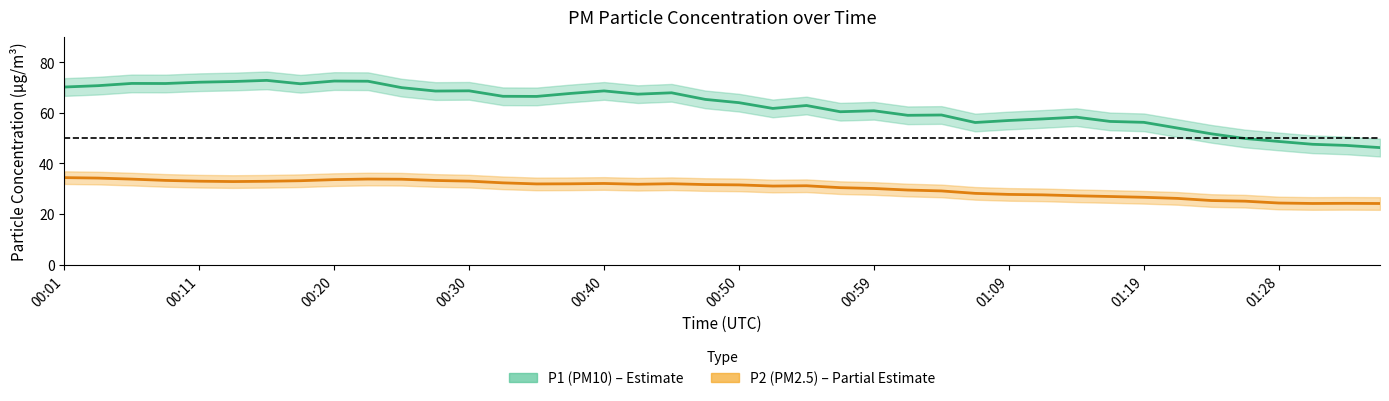

At which label does P1 first exceed 65?

00:01